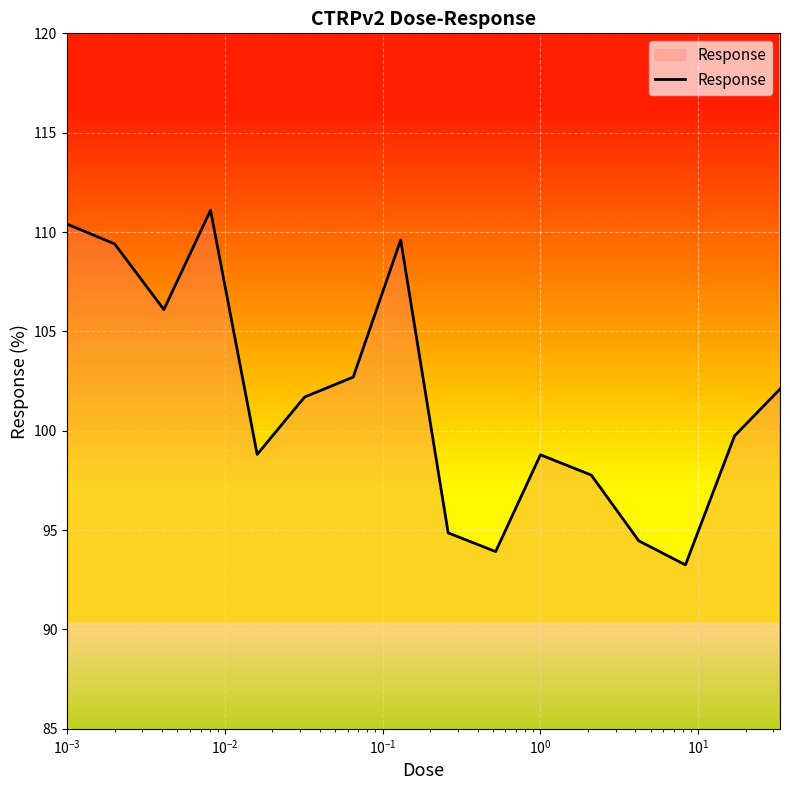

What is the greatest value displayed?

111.1